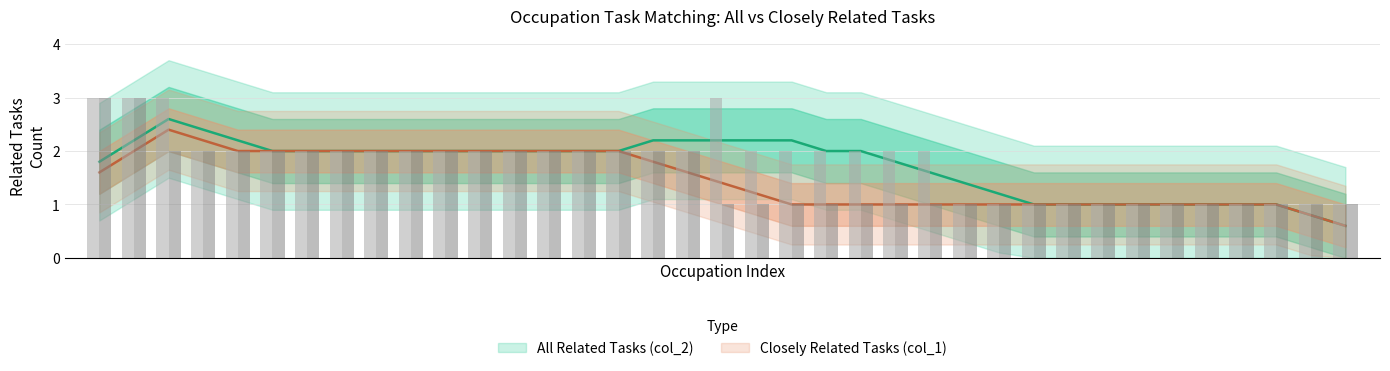

Is the value of All Related Tasks (col_2) at 3 greater than the value of Closely Related Tasks (col_1) at 3?

No